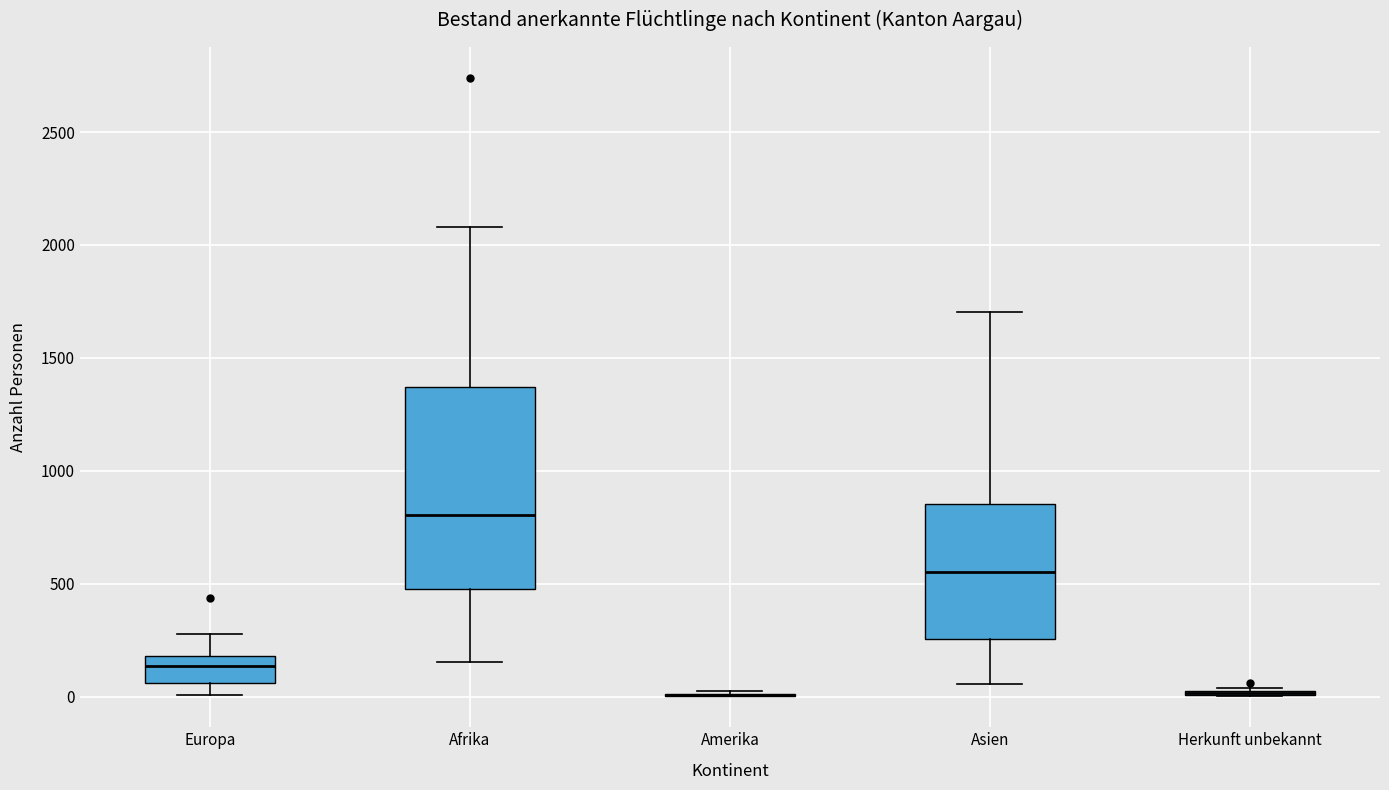

Reading left to right, read every box against the y-axis: the position of its median line, the range the box covers, and the ends of its whiskers. The values are not printed on the chart, so give them approximately, as read against the axis.

Europa: median 150, box 50 to 200, whiskers 0 to 300
Afrika: median 800, box 500 to 1350, whiskers 150 to 2100
Amerika: box collapsed to a line at 0, whiskers 0 to 0
Asien: median 550, box 250 to 850, whiskers 50 to 1700
Herkunft unbekannt: box collapsed to a line at 0, whiskers 0 to 50